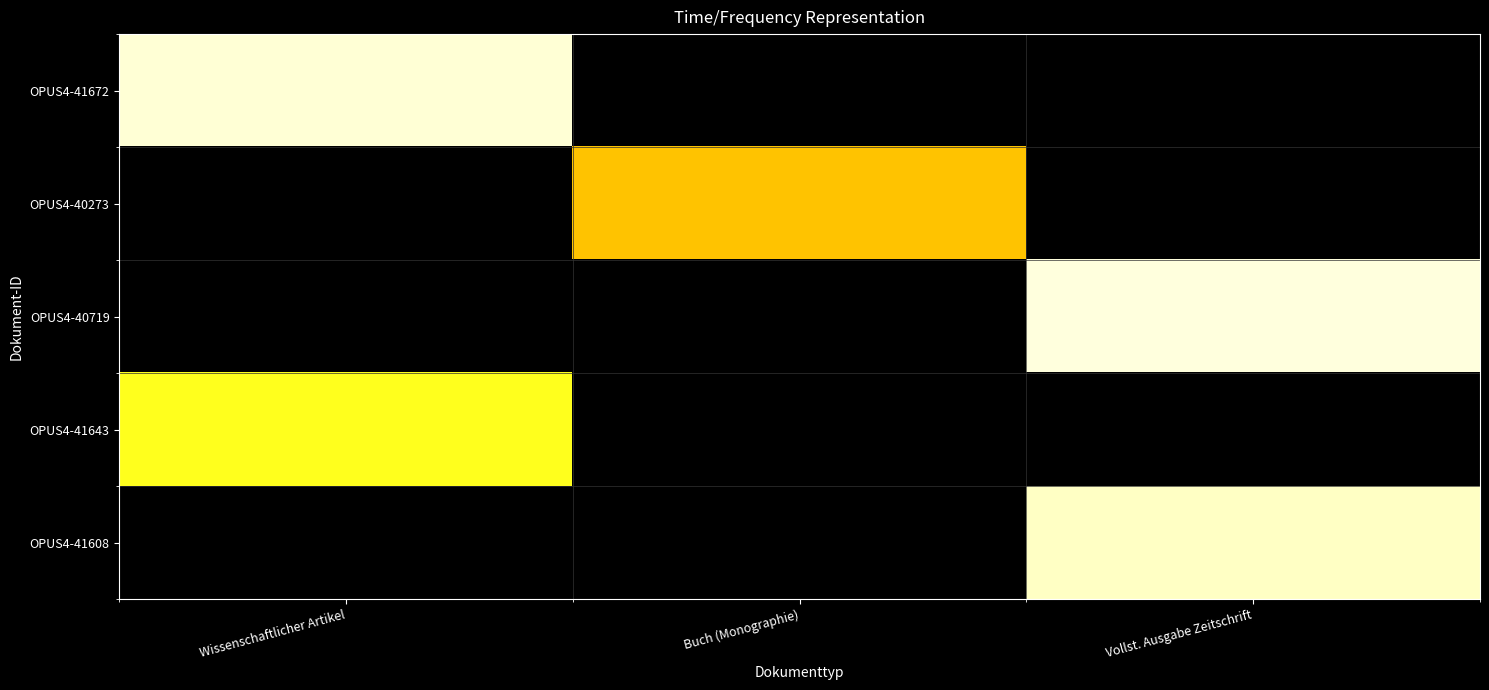

Which has a higher value, Wissenschaftlicher Artikel or Vollst. Ausgabe Zeitschrift?

Wissenschaftlicher Artikel